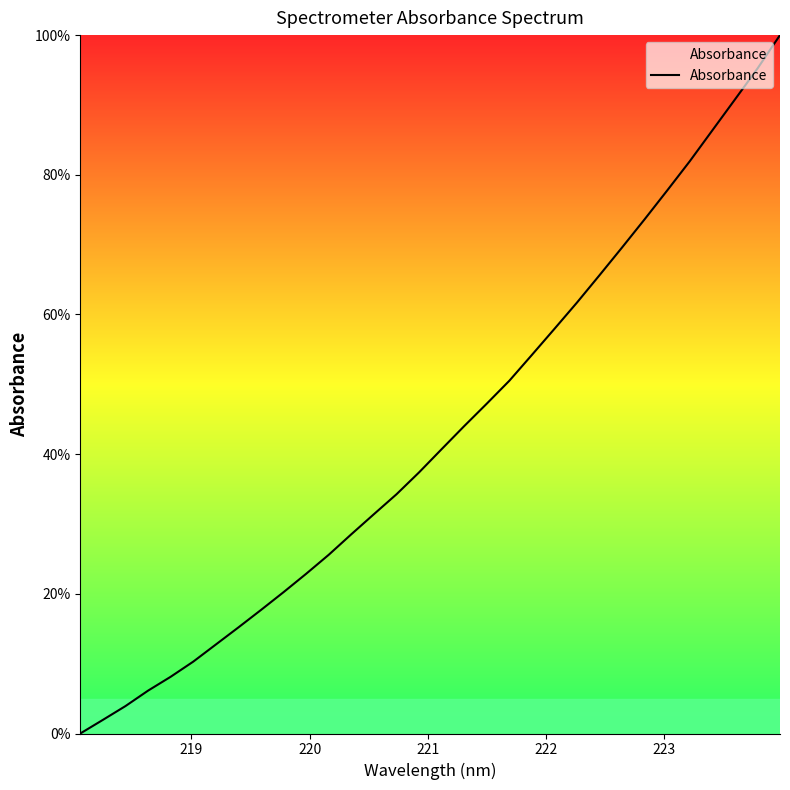

What is the maximum value shown in the chart?

100.0